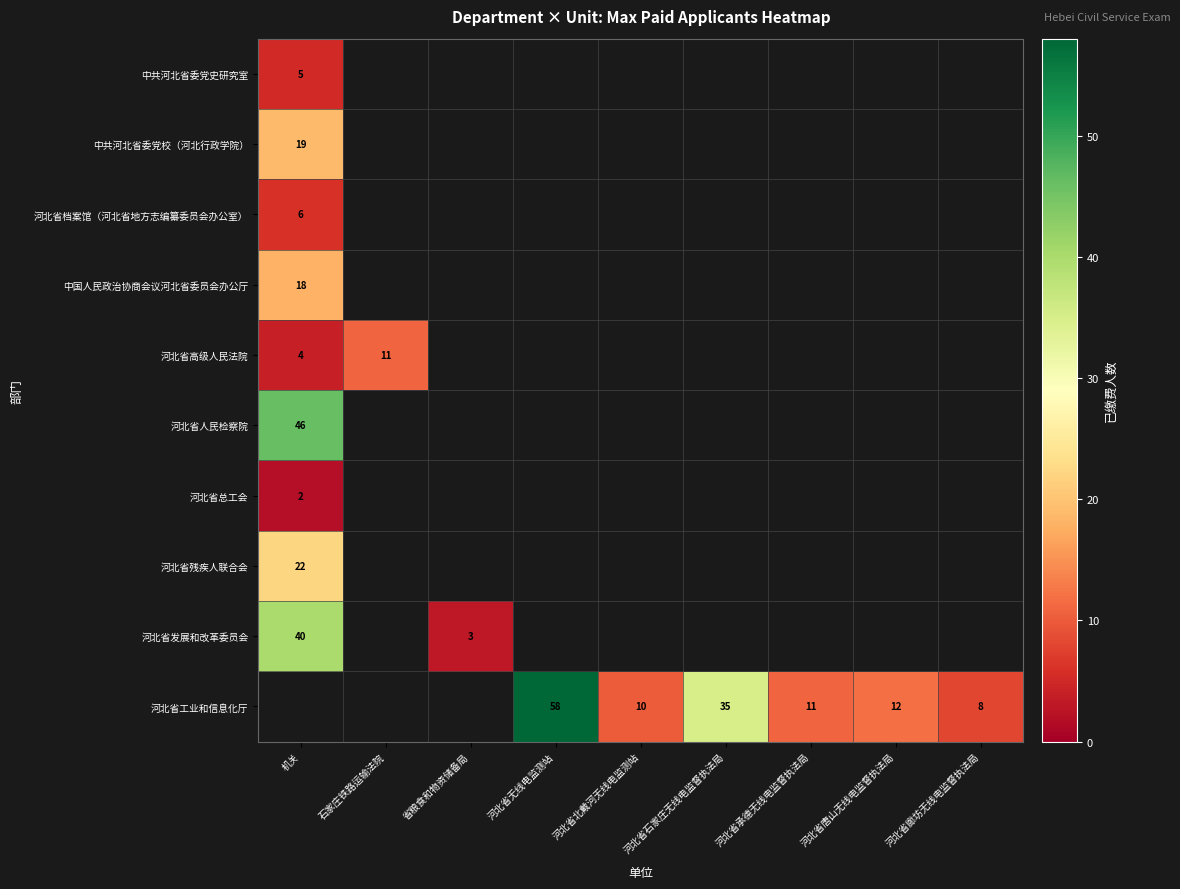

What is the minimum value shown in the chart?

2.0